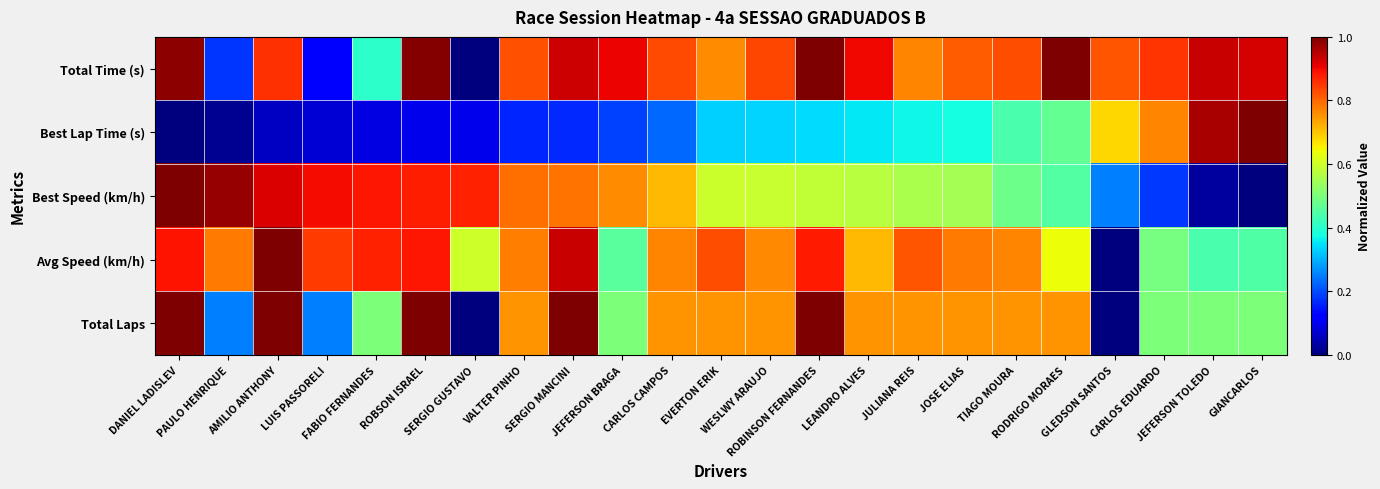

Which series has the largest total across all categories?

Total Time (s)